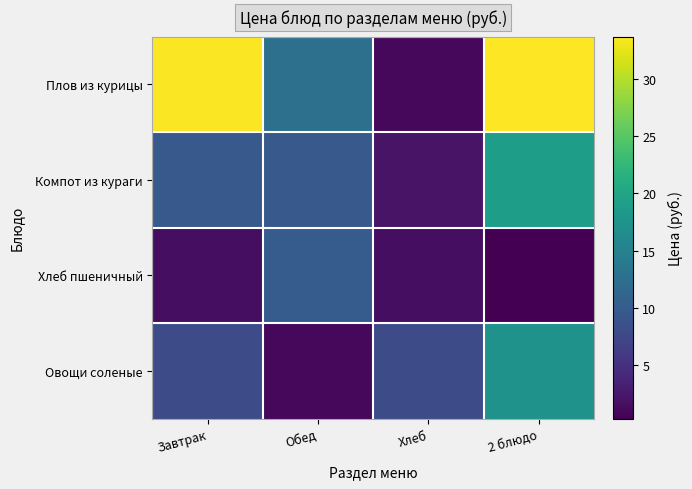

Between Обед and 2 блюдо, which series saw the biggest shift?

Плов из курицы